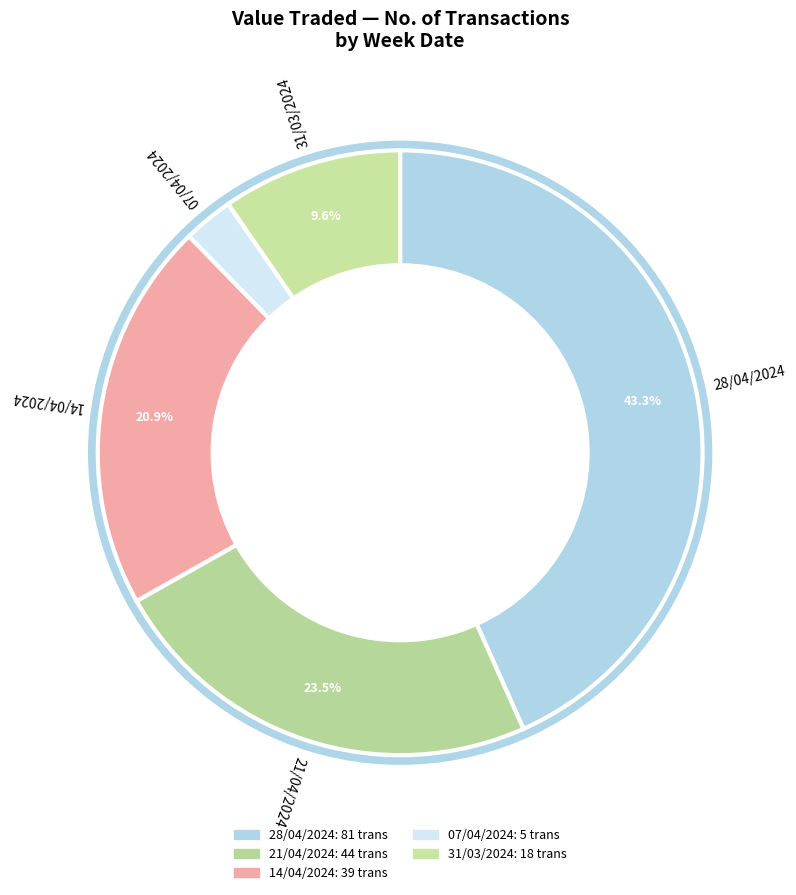

Is there a majority slice in this chart?

No